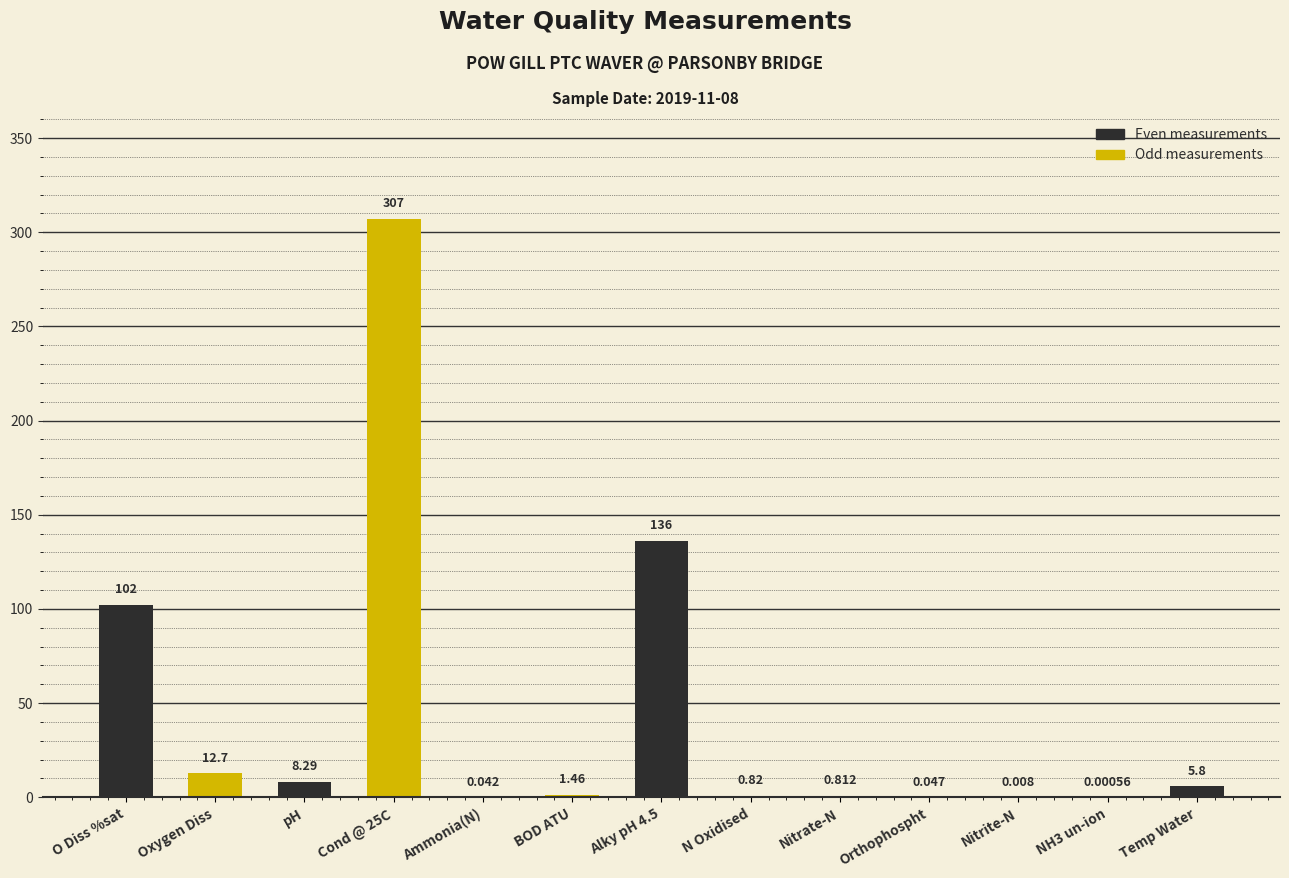

True or false: the data shows 102.0 at O Diss %sat.

True